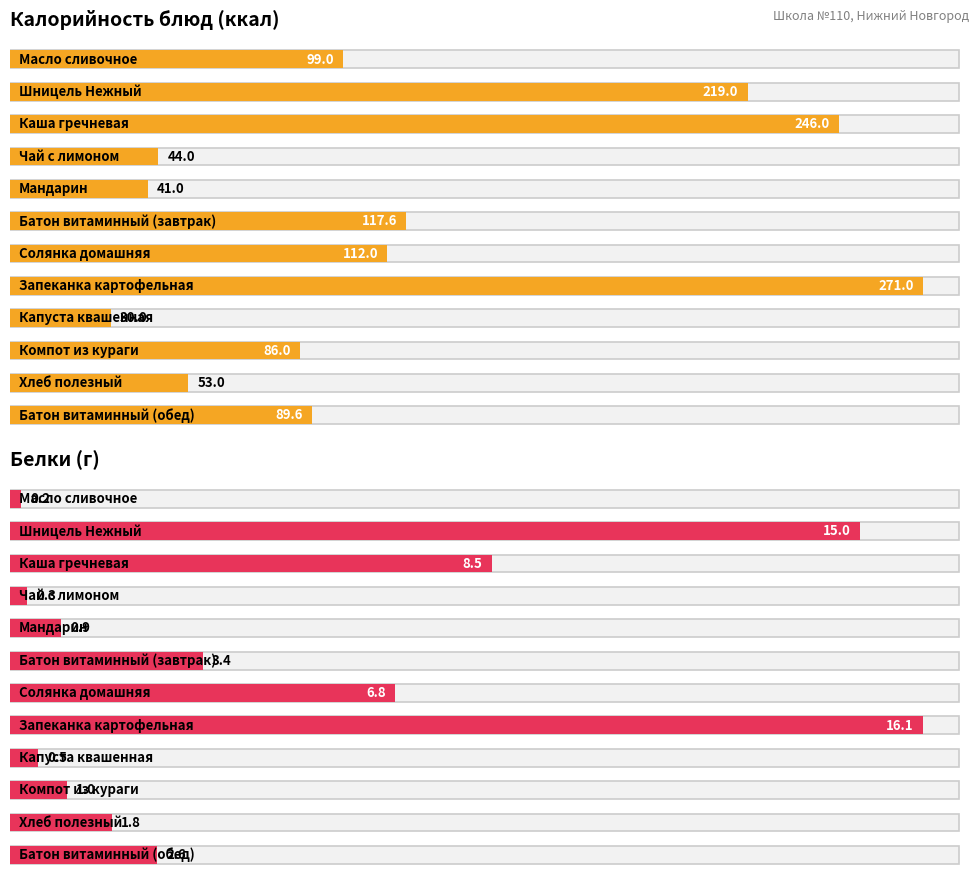

Reading right to left, what are all the values shown in this chart?

Калорийность: Батон витаминный (обед)=89.6	Хлеб полезный=53.0	Компот из кураги=86.0	Капуста квашенная=30.0	Запеканка картофельная=271.0	Солянка домашняя=112.0	Батон витаминный (завтрак)=117.6	Мандарин=41.0	Чай с лимоном=44.0	Каша гречневая=246.0	Шницель Нежный=219.0	Масло сливочное=99.0
Белки: Батон витаминный (обед)=2.6	Хлеб полезный=1.8	Компот из кураги=1.0	Капуста квашенная=0.5	Запеканка картофельная=16.1	Солянка домашняя=6.8	Батон витаминный (завтрак)=3.4	Мандарин=0.9	Чай с лимоном=0.3	Каша гречневая=8.5	Шницель Нежный=15.0	Масло сливочное=0.2